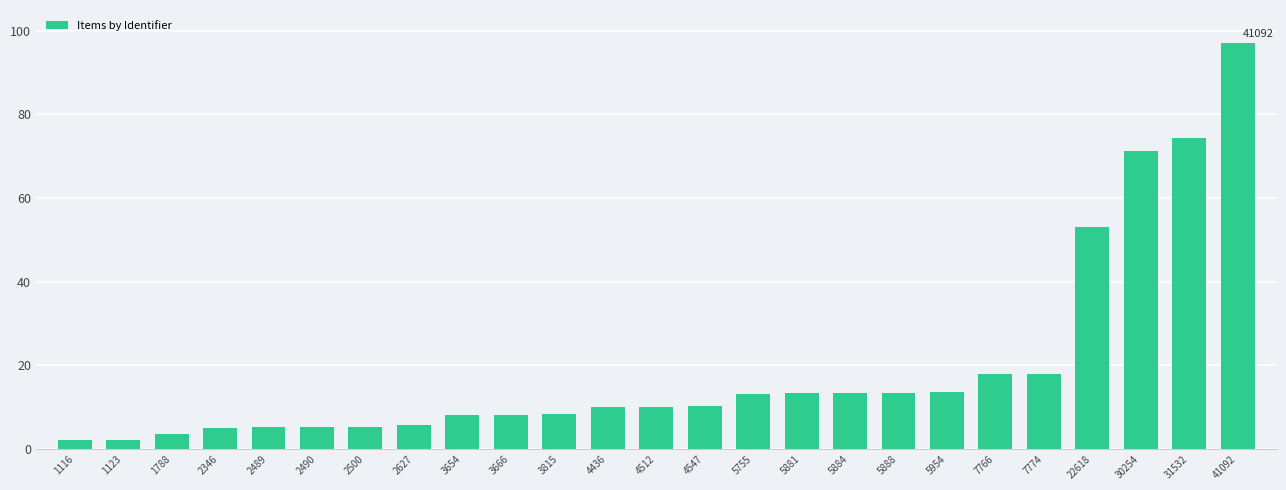

Read the value at 22618.

53.1